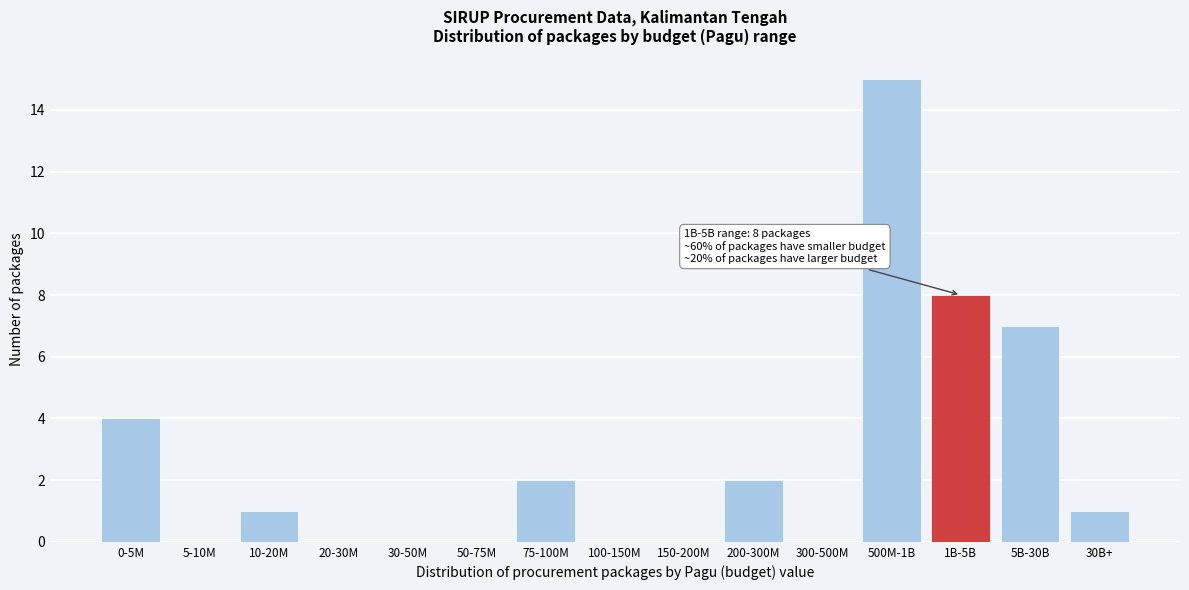

Reading left to right, extract all data points from this chart.

0-5M=4	5-10M=0	10-20M=1	20-30M=0	30-50M=0	50-75M=0	75-100M=2	100-150M=0	150-200M=0	200-300M=2	300-500M=0	500M-1B=15	1B-5B=8	5B-30B=7	30B+=1